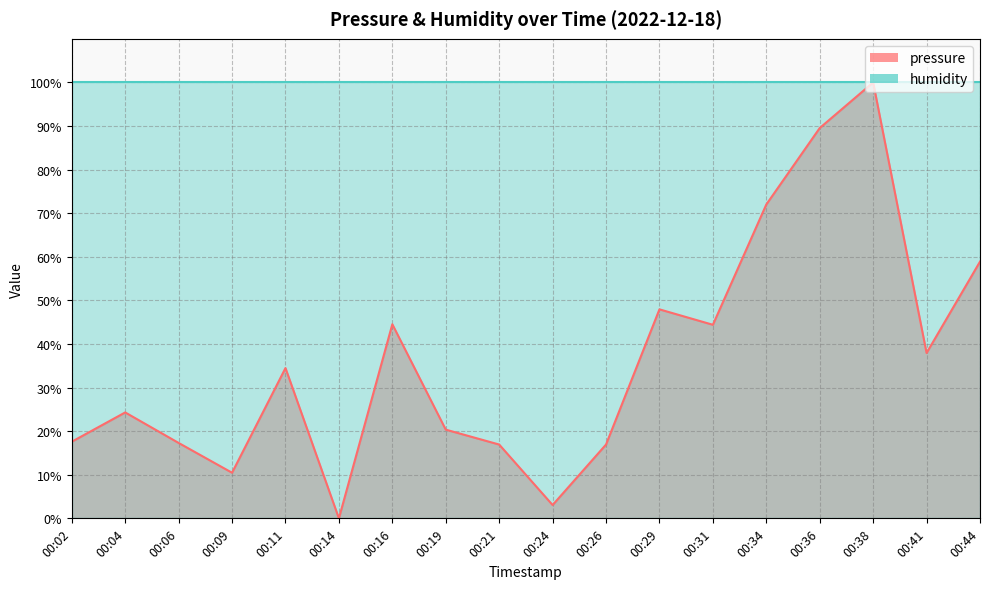

Is it true that the value at 00:09 is 14.1?

False